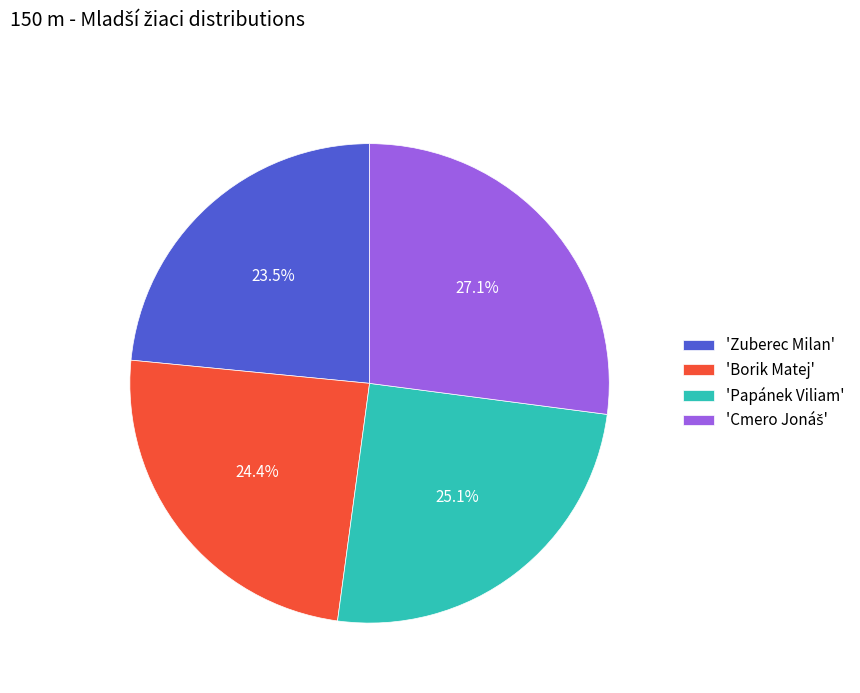

What is the total percentage of 'Zuberec Milan' and 'Borik Matej'?

47.9%